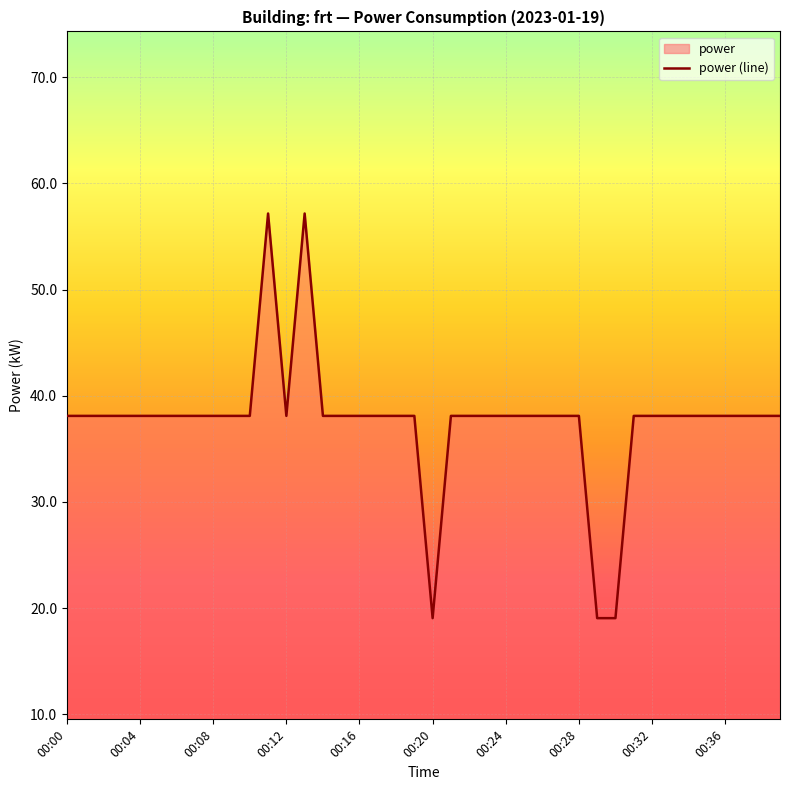

What is the approximate value at 00:16?

38.1